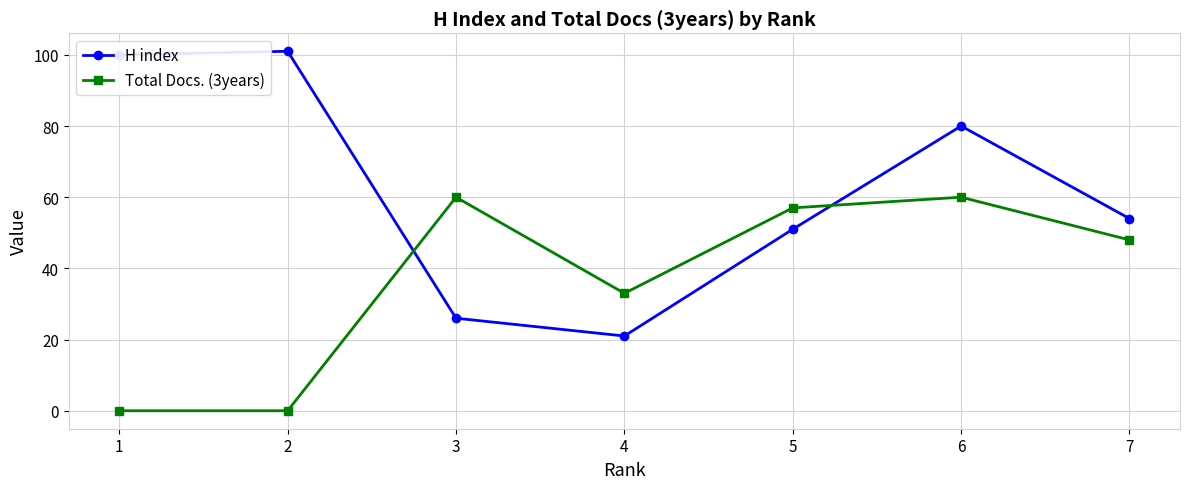

Does the chart have visible grid lines?

Yes